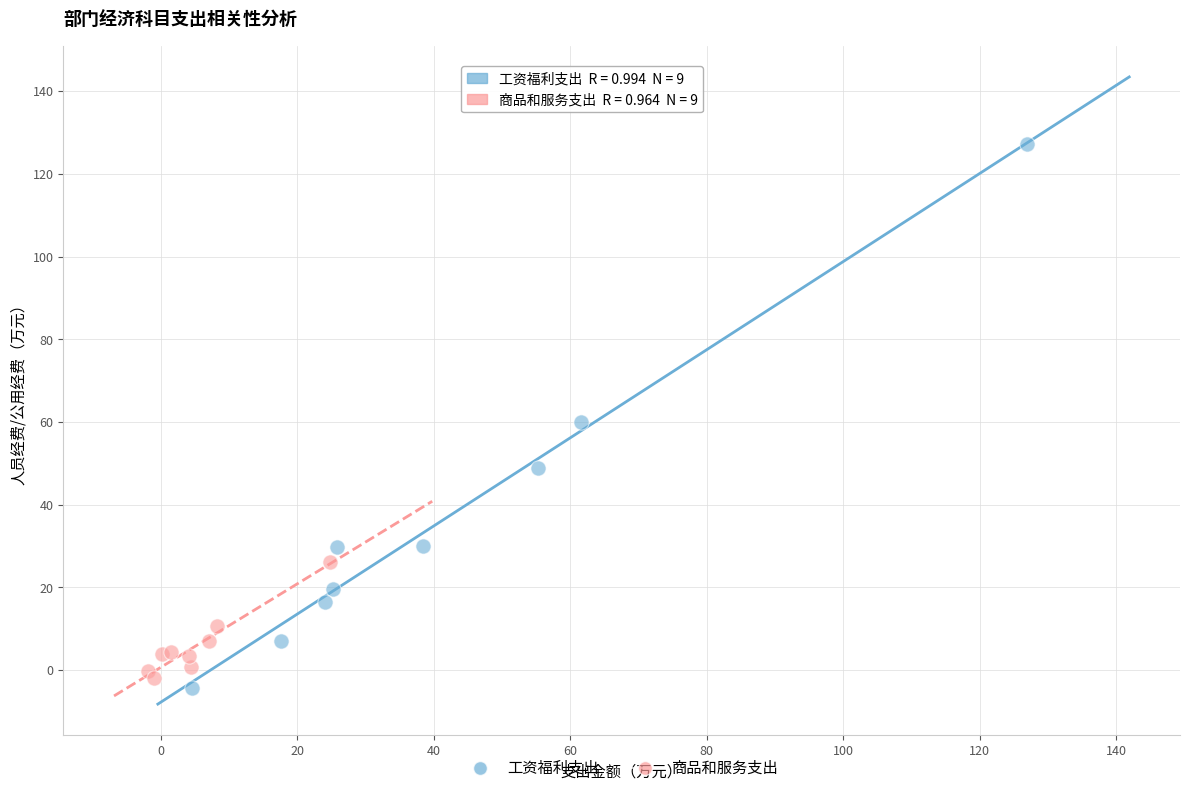

Which series contains the highest Y value?

工资福利支出